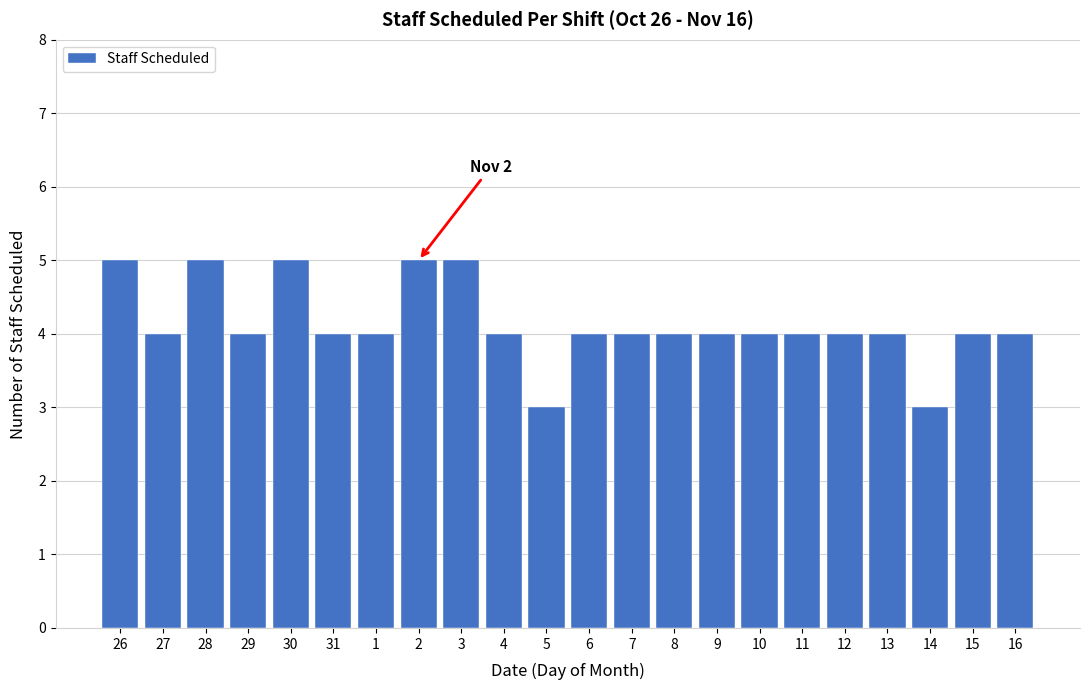

Reading left to right, list all the values displayed in this chart.

26=5	27=4	28=5	29=4	30=5	31=4	1=4	2=5	3=5	4=4	5=3	6=4	7=4	8=4	9=4	10=4	11=4	12=4	13=4	14=3	15=4	16=4